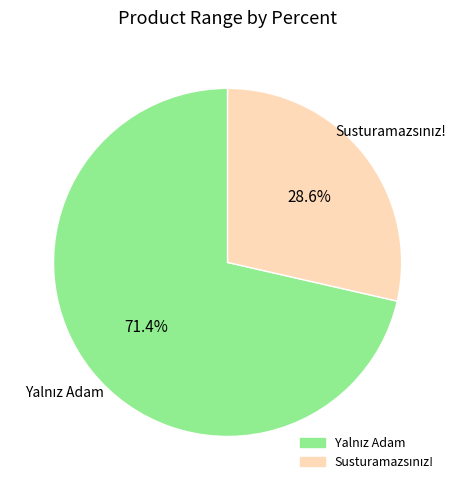

Does any single category account for the majority?

Yes